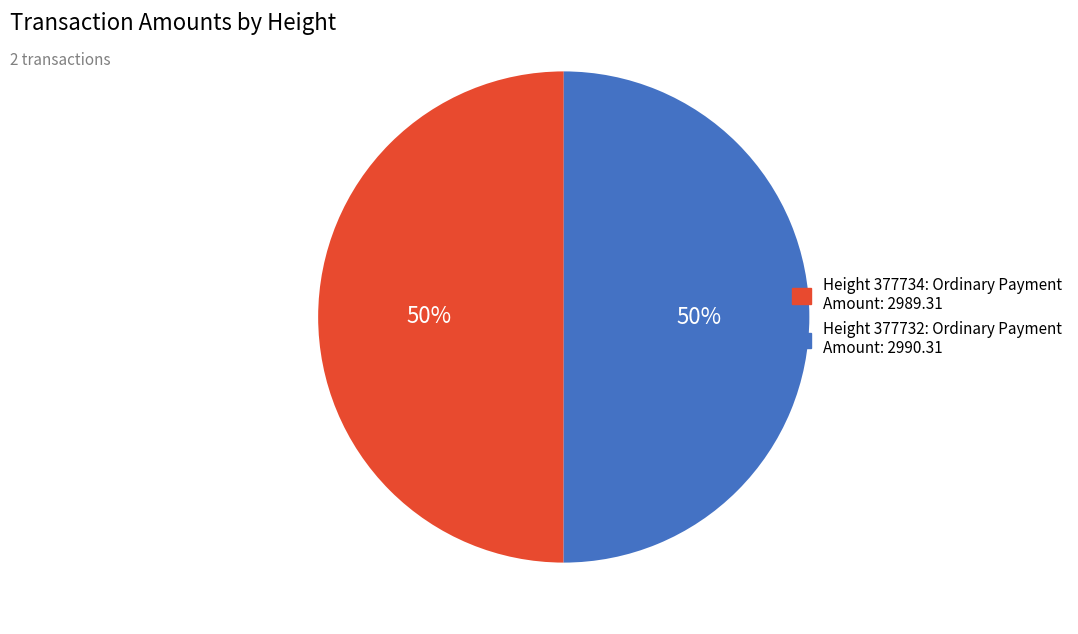

Count the number of slices in the pie.

2